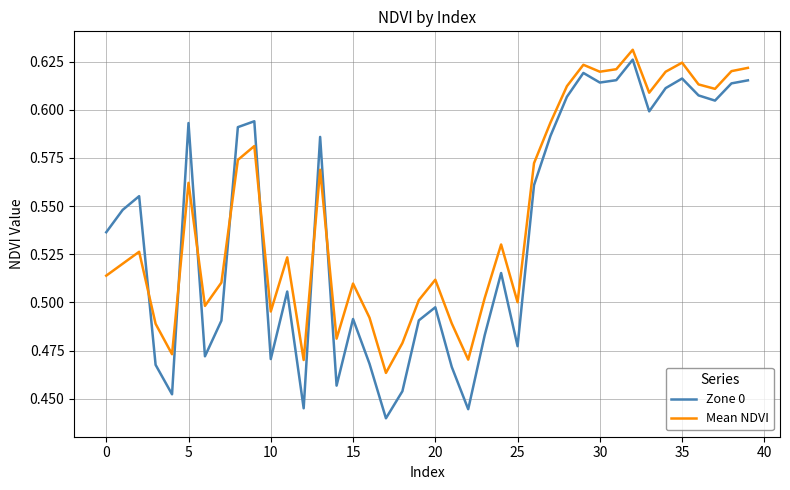

After their last crossing, which series has the higher values: Mean NDVI or Zone 0?

Mean NDVI